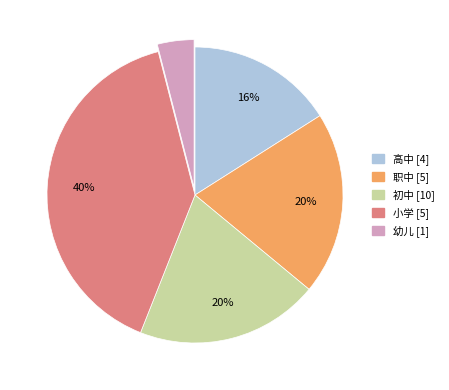

To the nearest percent, what is the average slice percentage?

20%